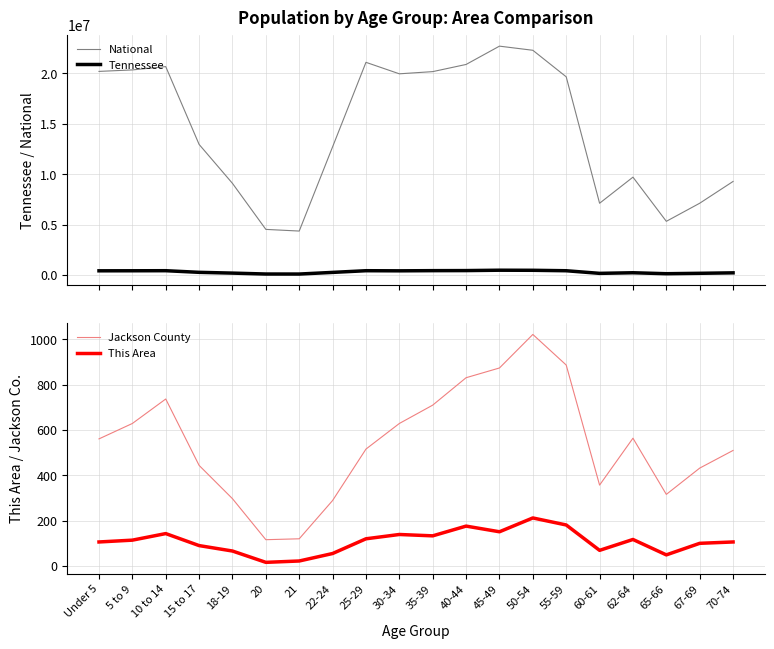

How many interior local peaks does the Tennessee series have?

4